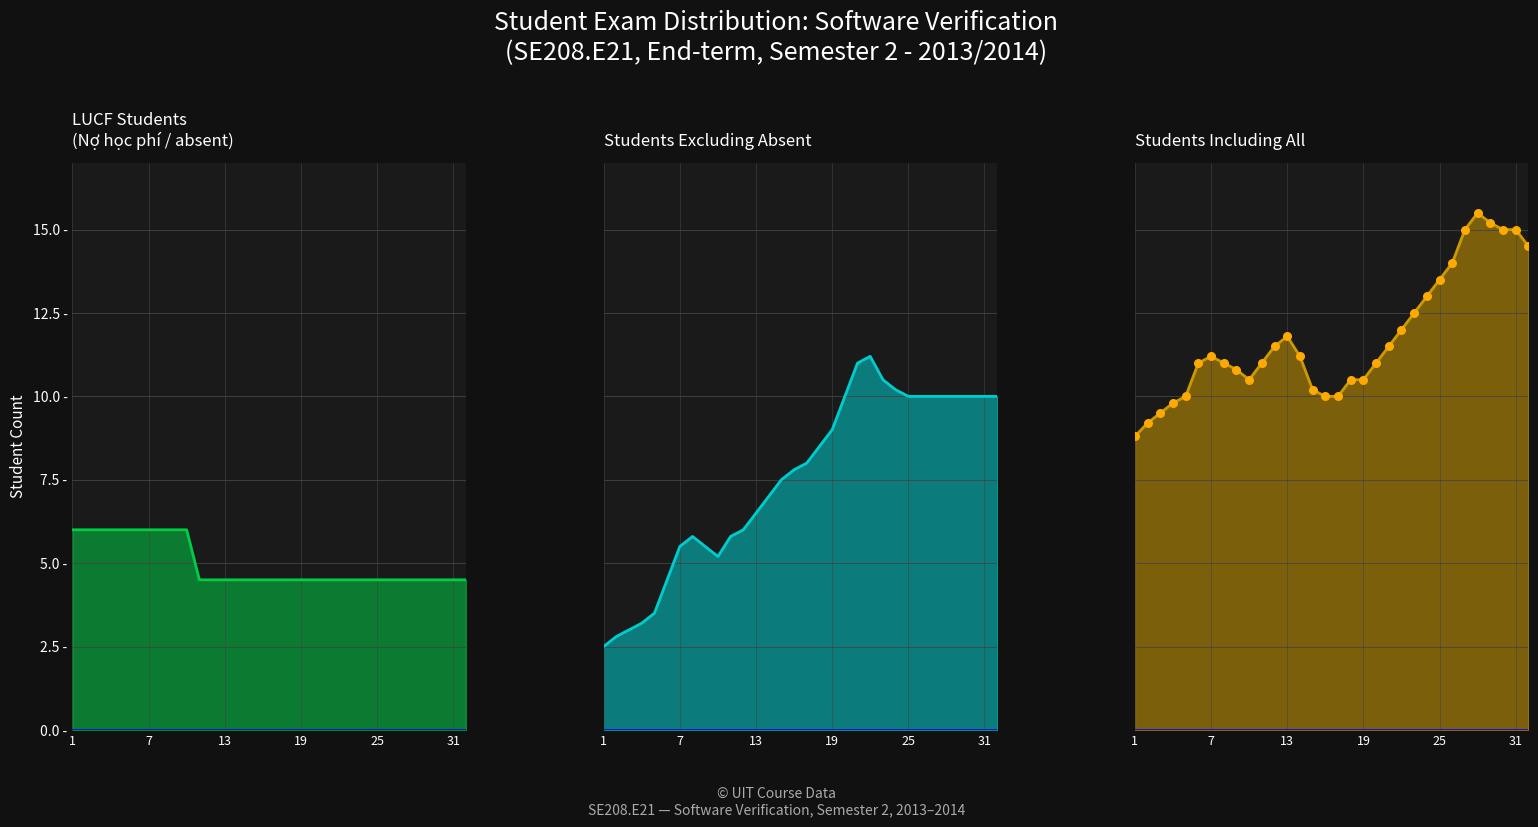

Which series reaches the minimum Y coordinate?

Total excluding LUCF